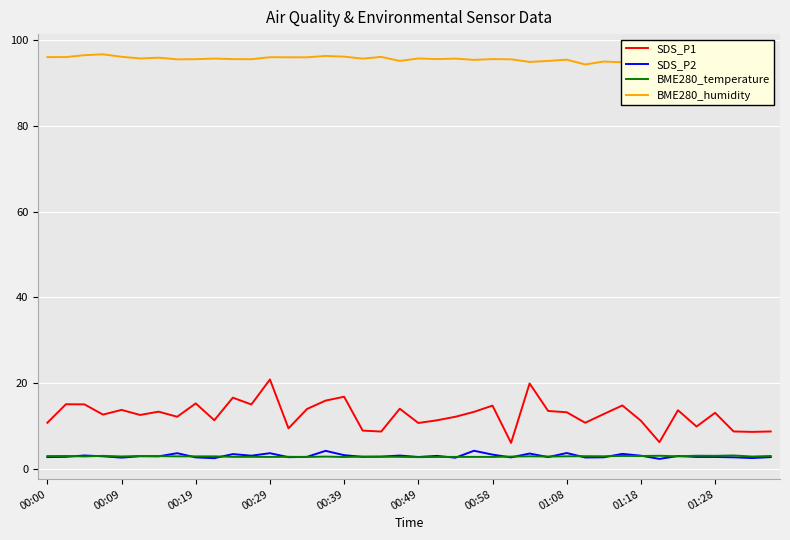

True or false: BME280_temperature and SDS_P1 intersect in this chart.

False